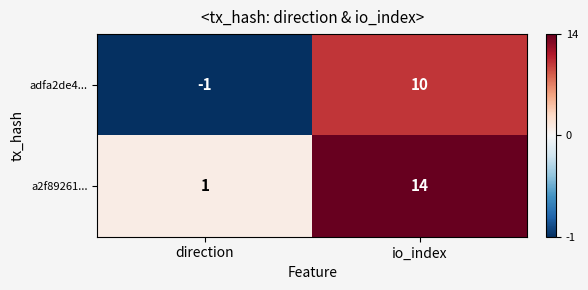

Reading left to right, transcribe all the data shown in this chart.

adfa2de4...: -1	10
a2f89261...: 1	14